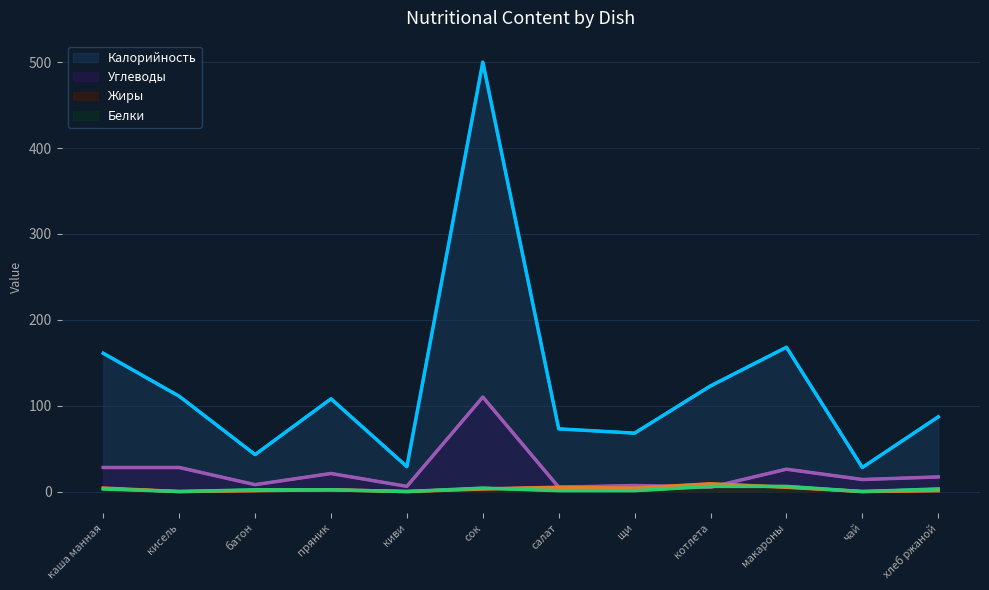

Count the number of categories in the chart.

12